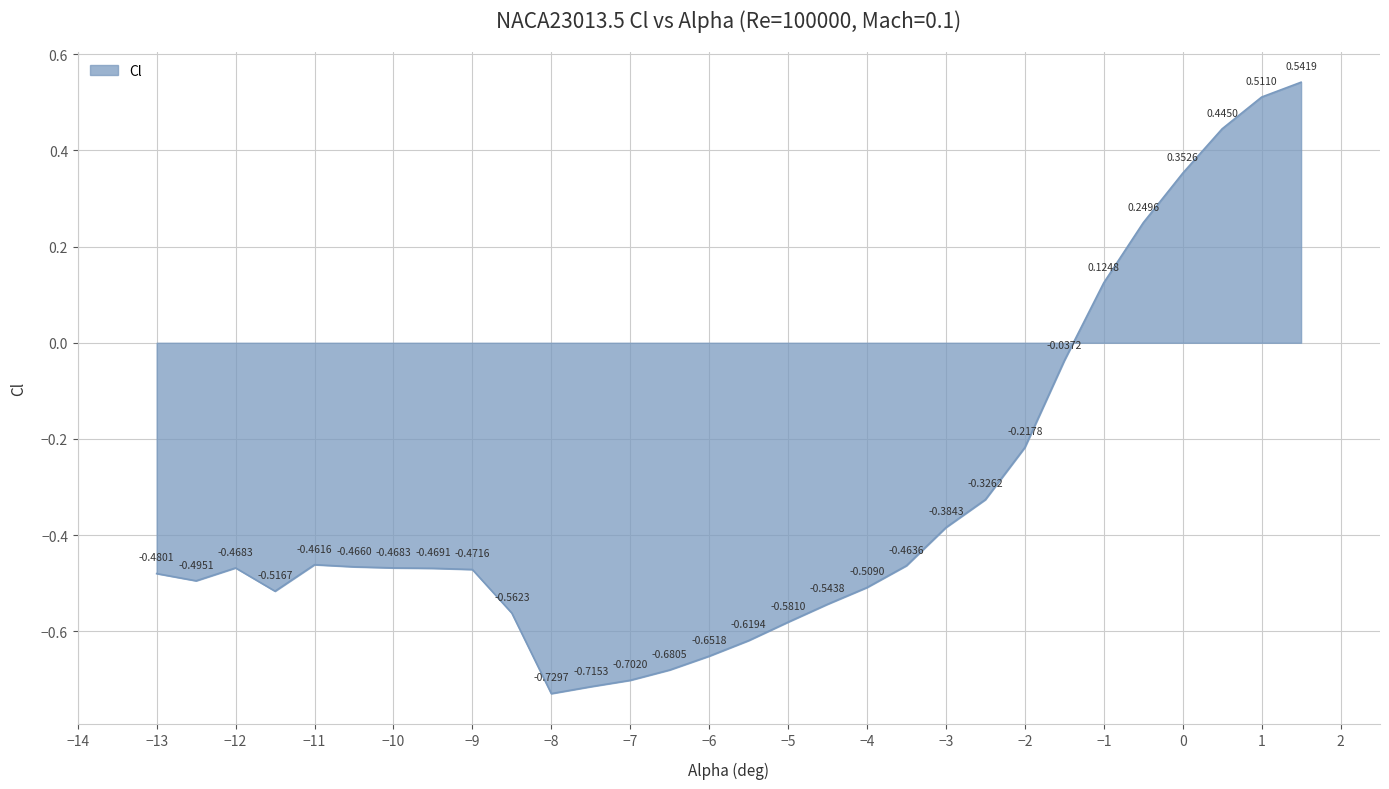

What is the difference between the maximum and minimum values?

1.3